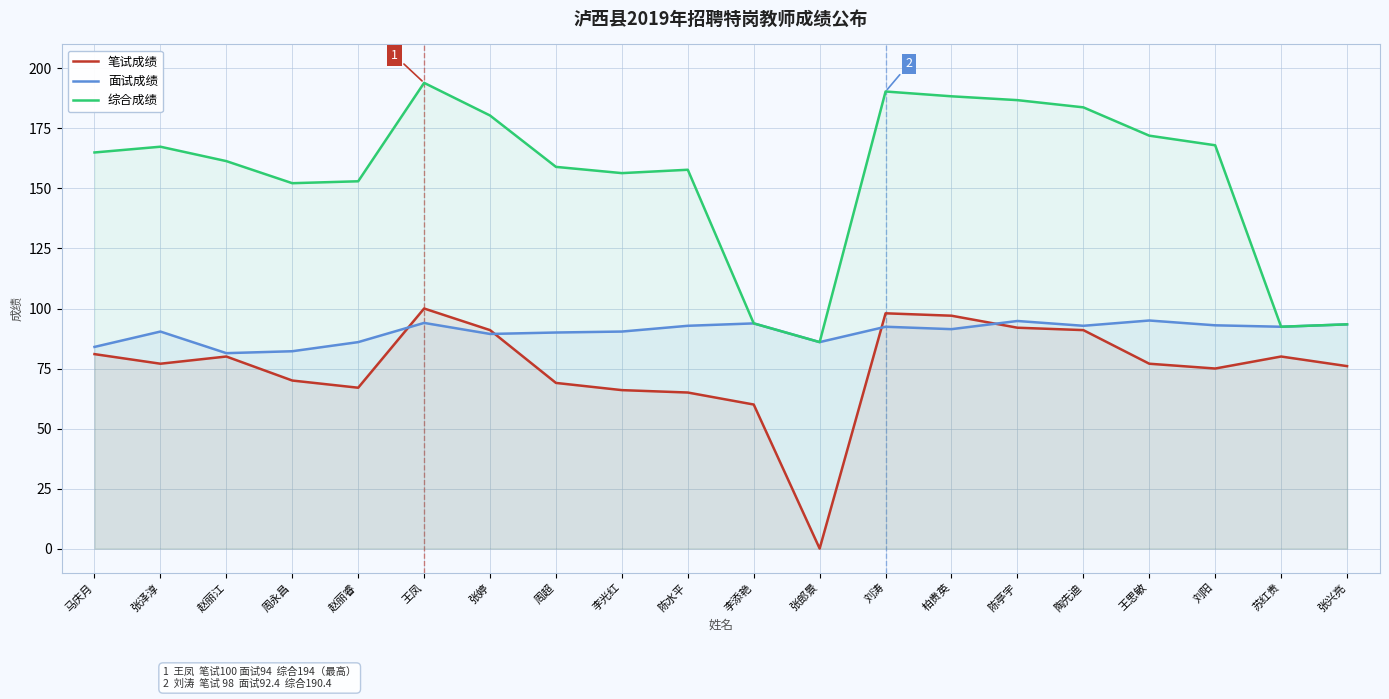

At which label does 笔试成绩 first exceed 77?

马庆月